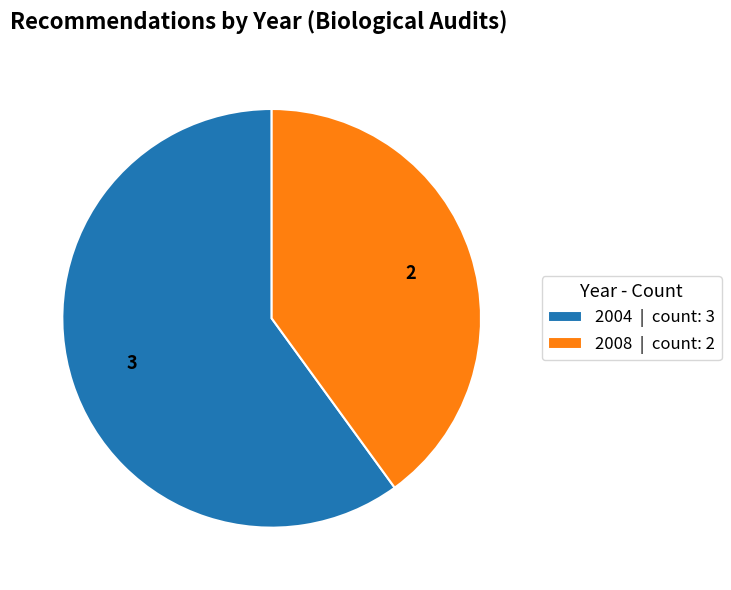

Between 2008 | count: 2 and 2004 | count: 3, which is larger?

2004 | count: 3